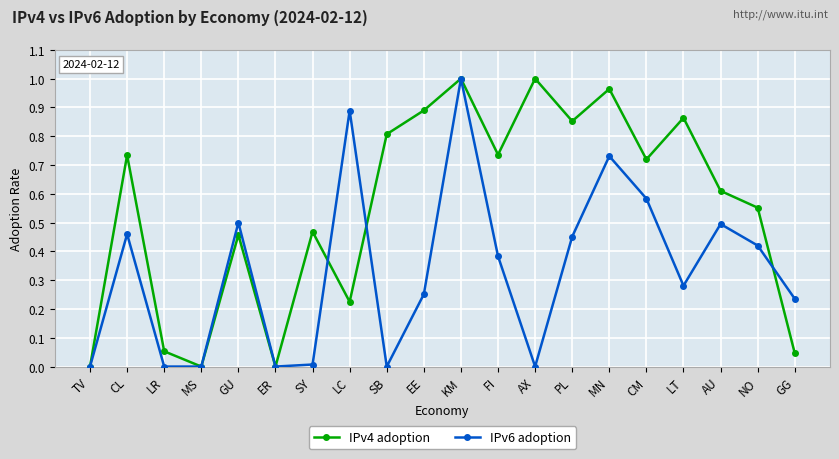

The value of IPv4 adoption at MN is 0.5. True or false?

False